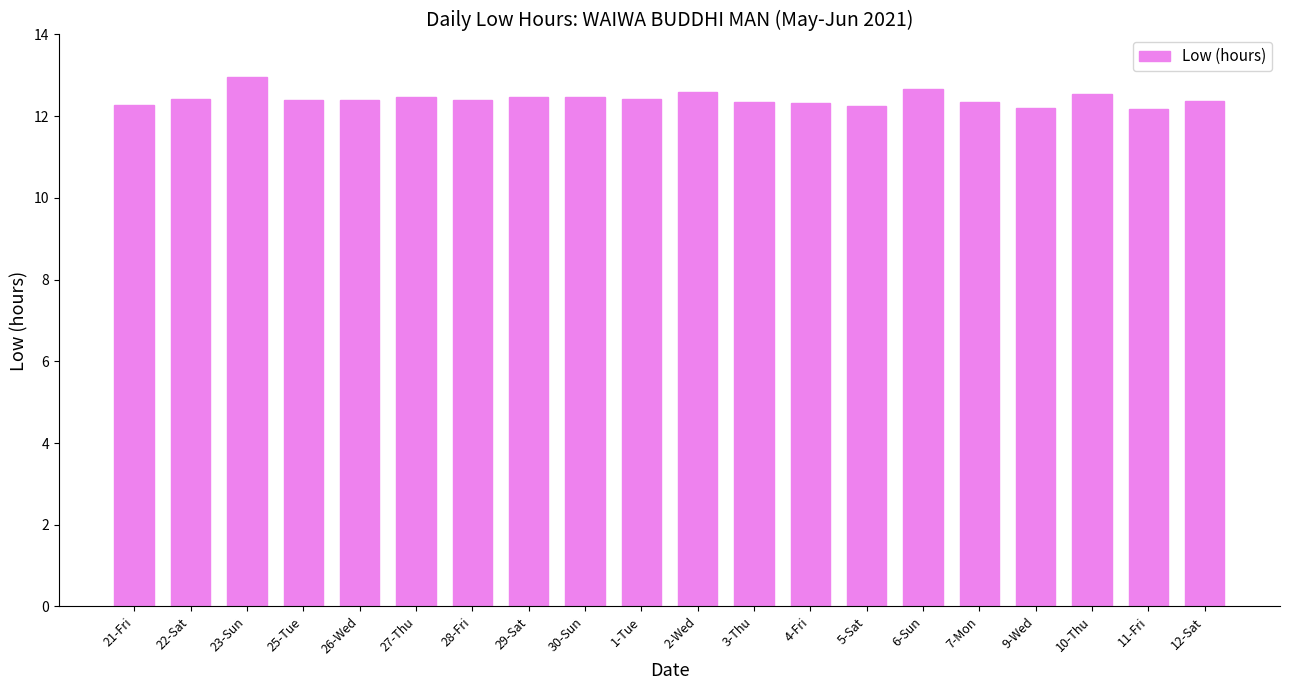

What is the sum of the values at 10-Thu and 9-Wed?

24.8